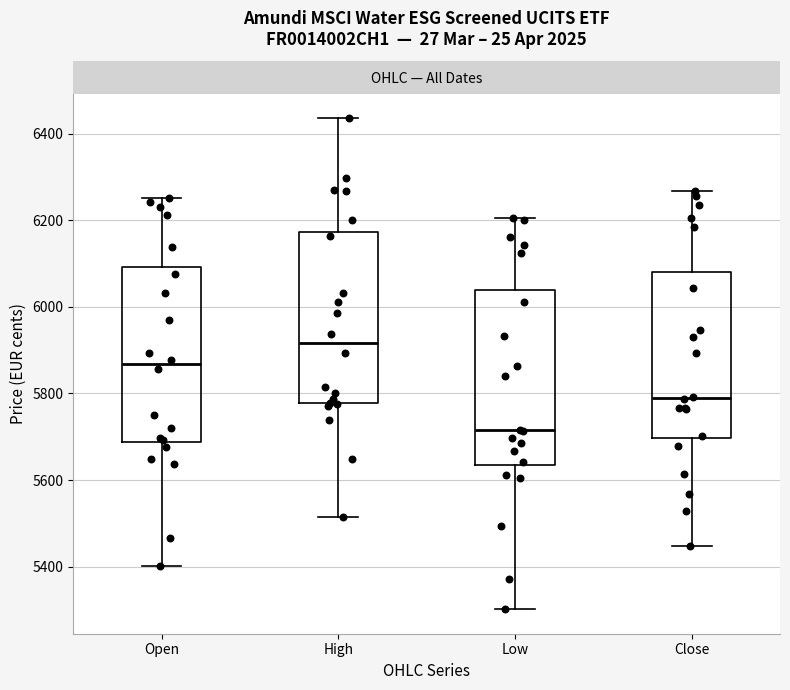

Which box's median line is the lowest?

Low